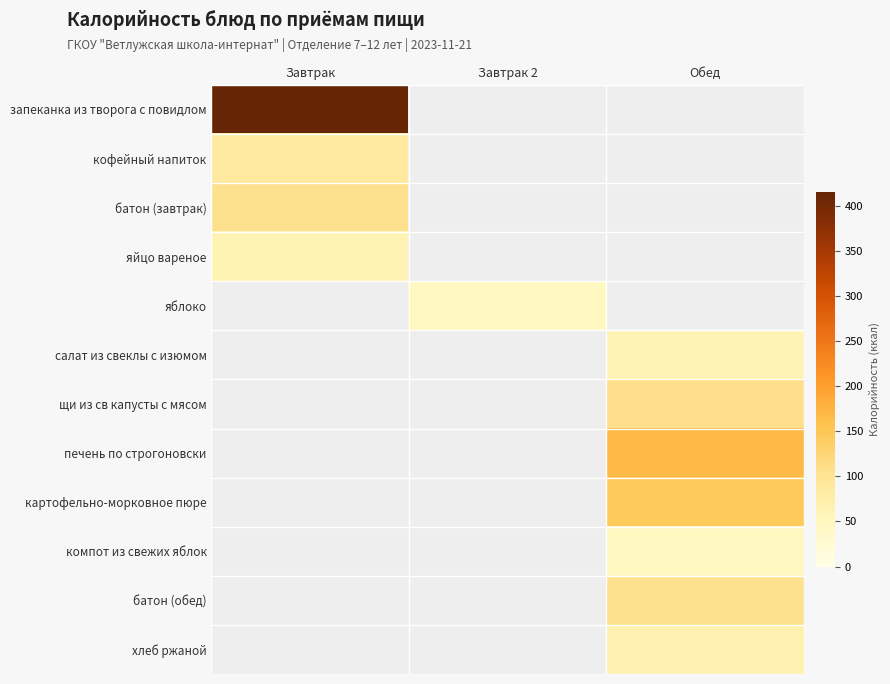

Where is запеканка из творога с повидлом nearest to the value 415?

Завтрак